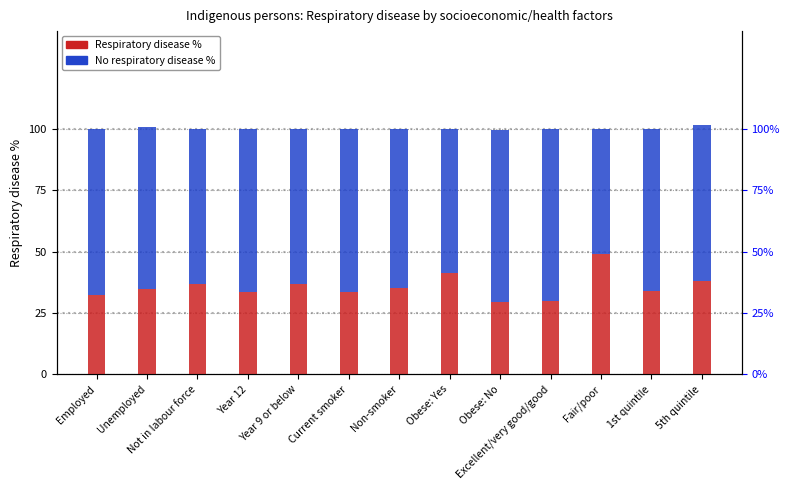

Rank the series by their average value, from highest to lowest.

No respiratory disease %, Respiratory disease %